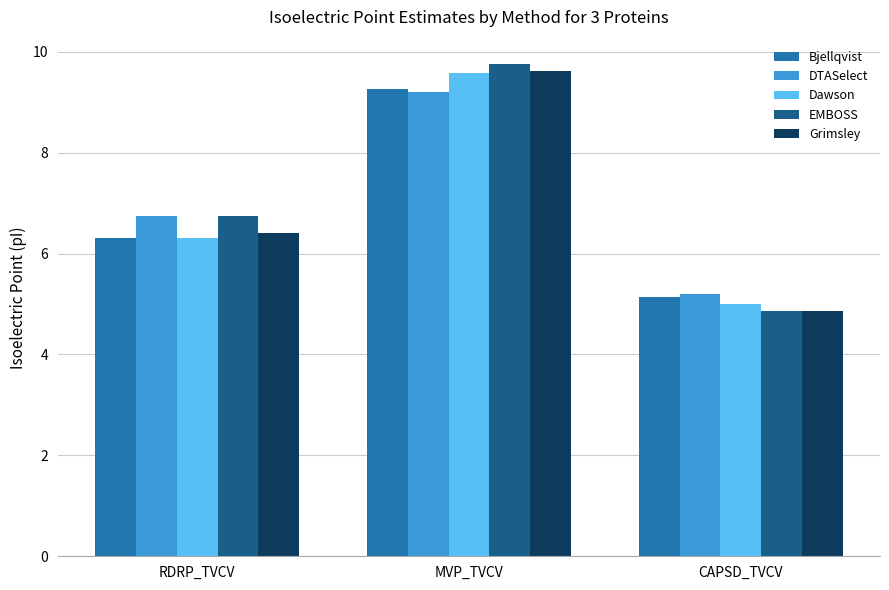

What is the sum of the Grimsley values at MVP_TVCV and CAPSD_TVCV?

14.5